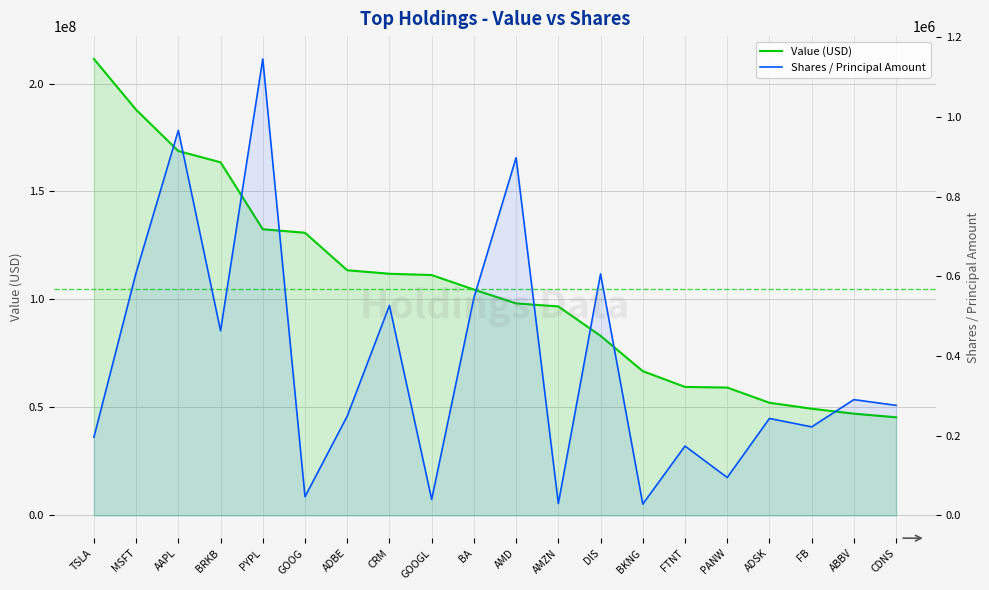

At BRKB, list the series in order from largest to smallest.

Value (USD), Shares / Principal Amount